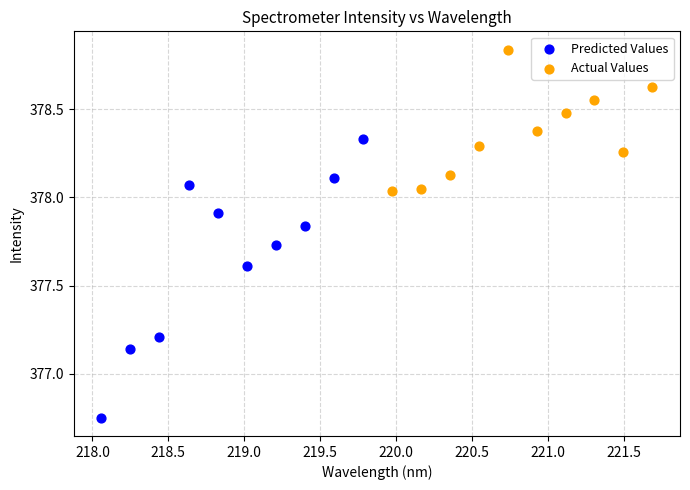

Which series reaches the minimum Y coordinate?

Predicted Values